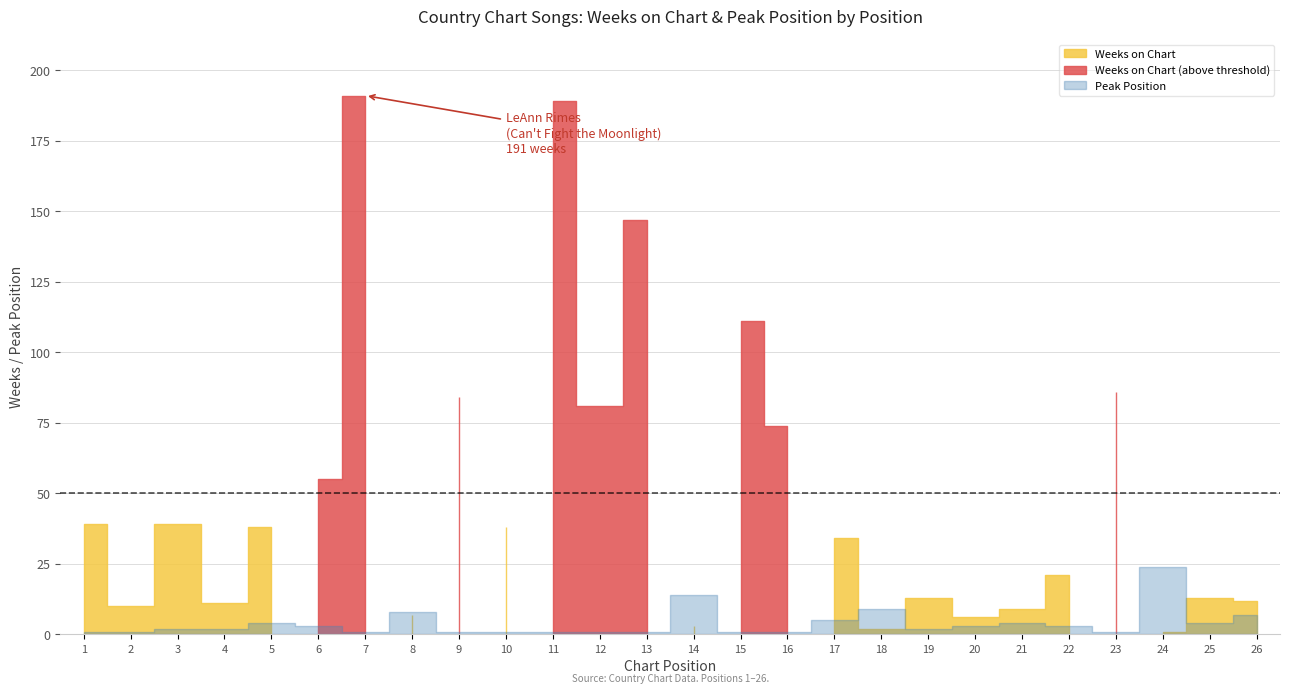

At 23, list the series in order from smallest to largest.

Peak Position, Weeks on Chart